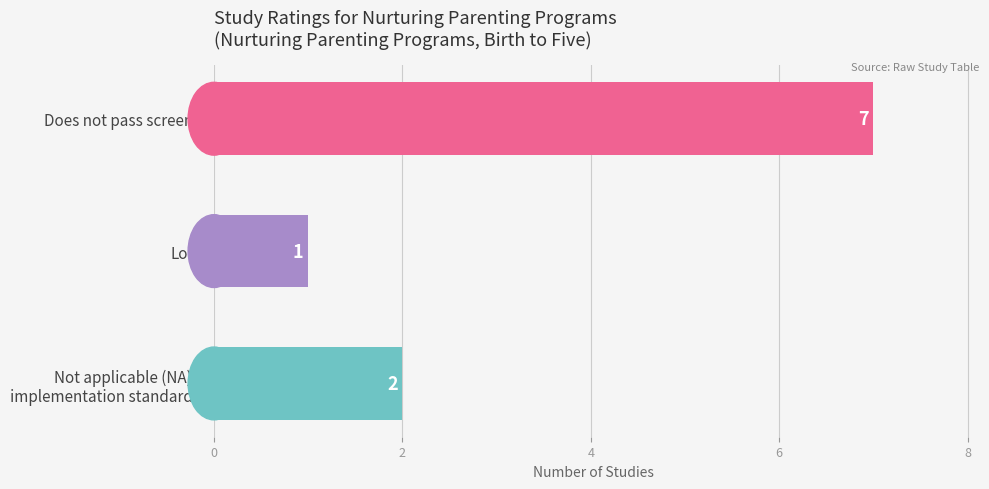

Reading bottom to top, what are all the values shown in this chart?

2	1	7